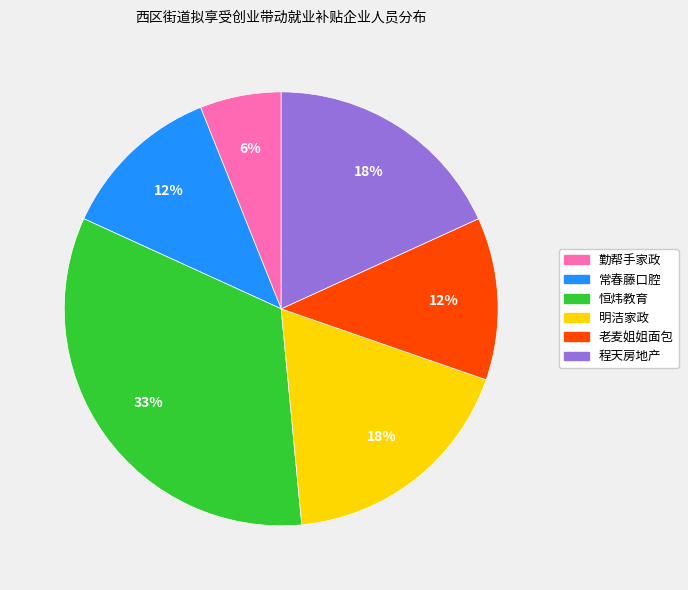

Is there a majority slice in this chart?

No